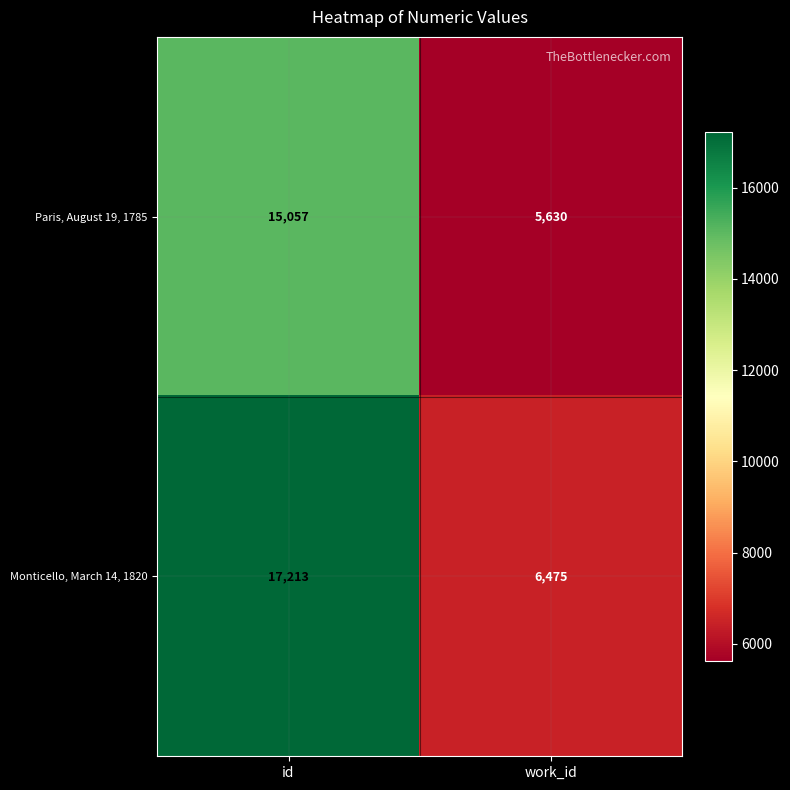

Which category has the lowest value across all series?

work_id